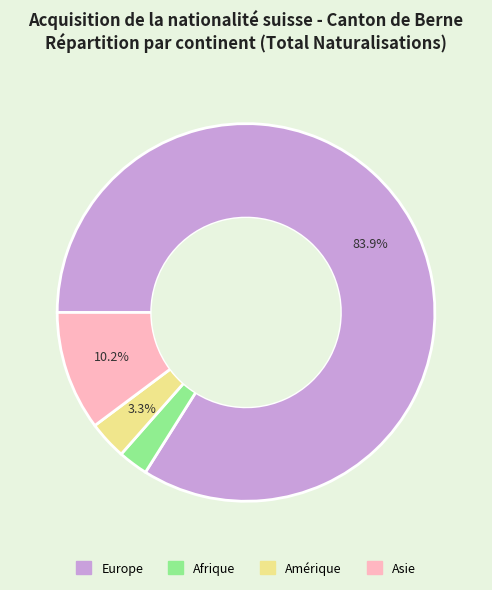

Is there a majority slice in this chart?

Yes